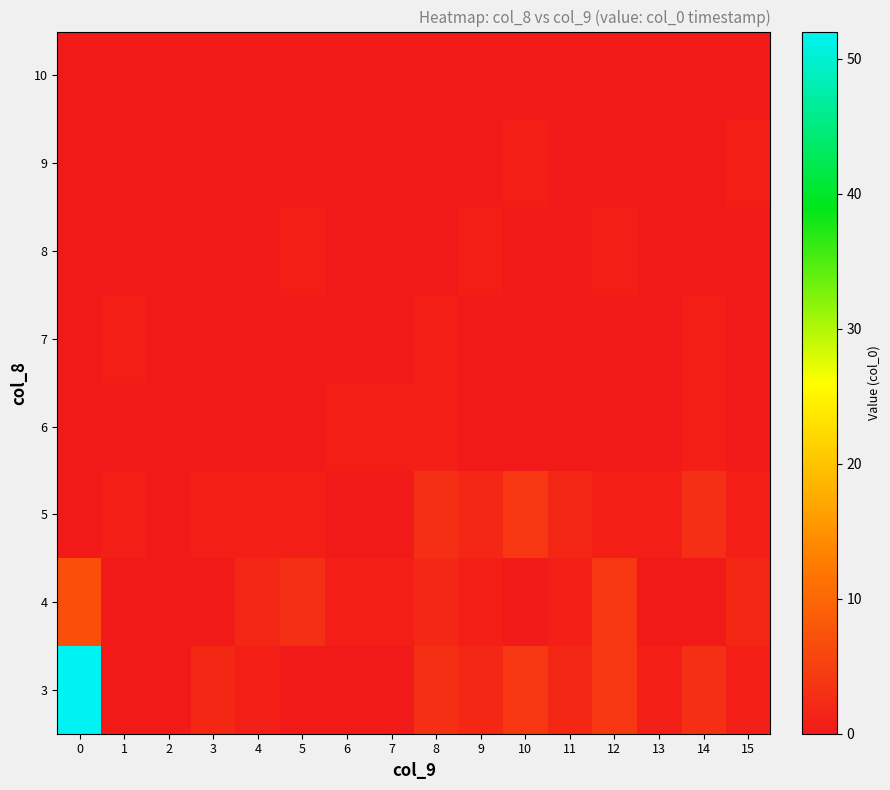

What is the greatest value displayed?

52